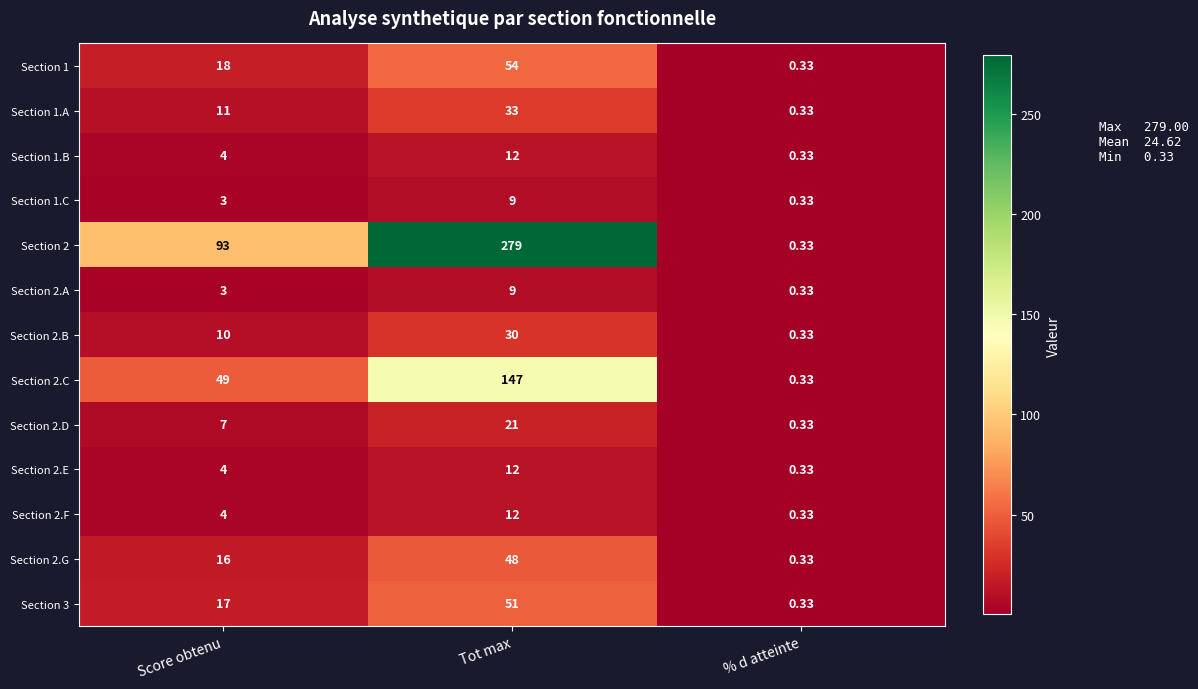

At which category is the sum across all series the highest?

Tot max